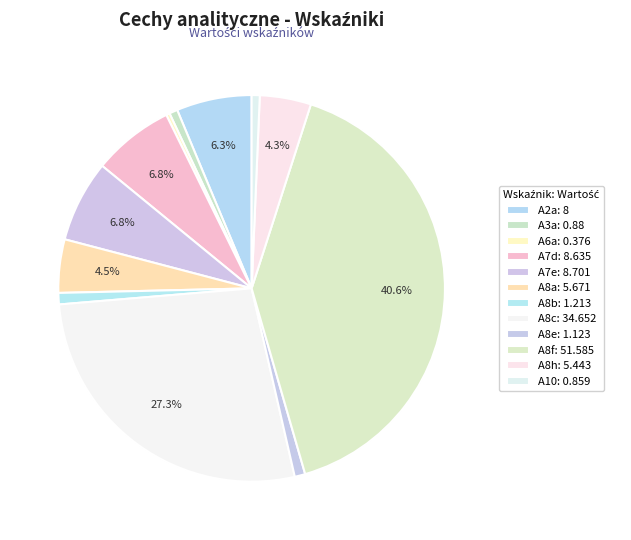

Which slice is the smallest?

A6a